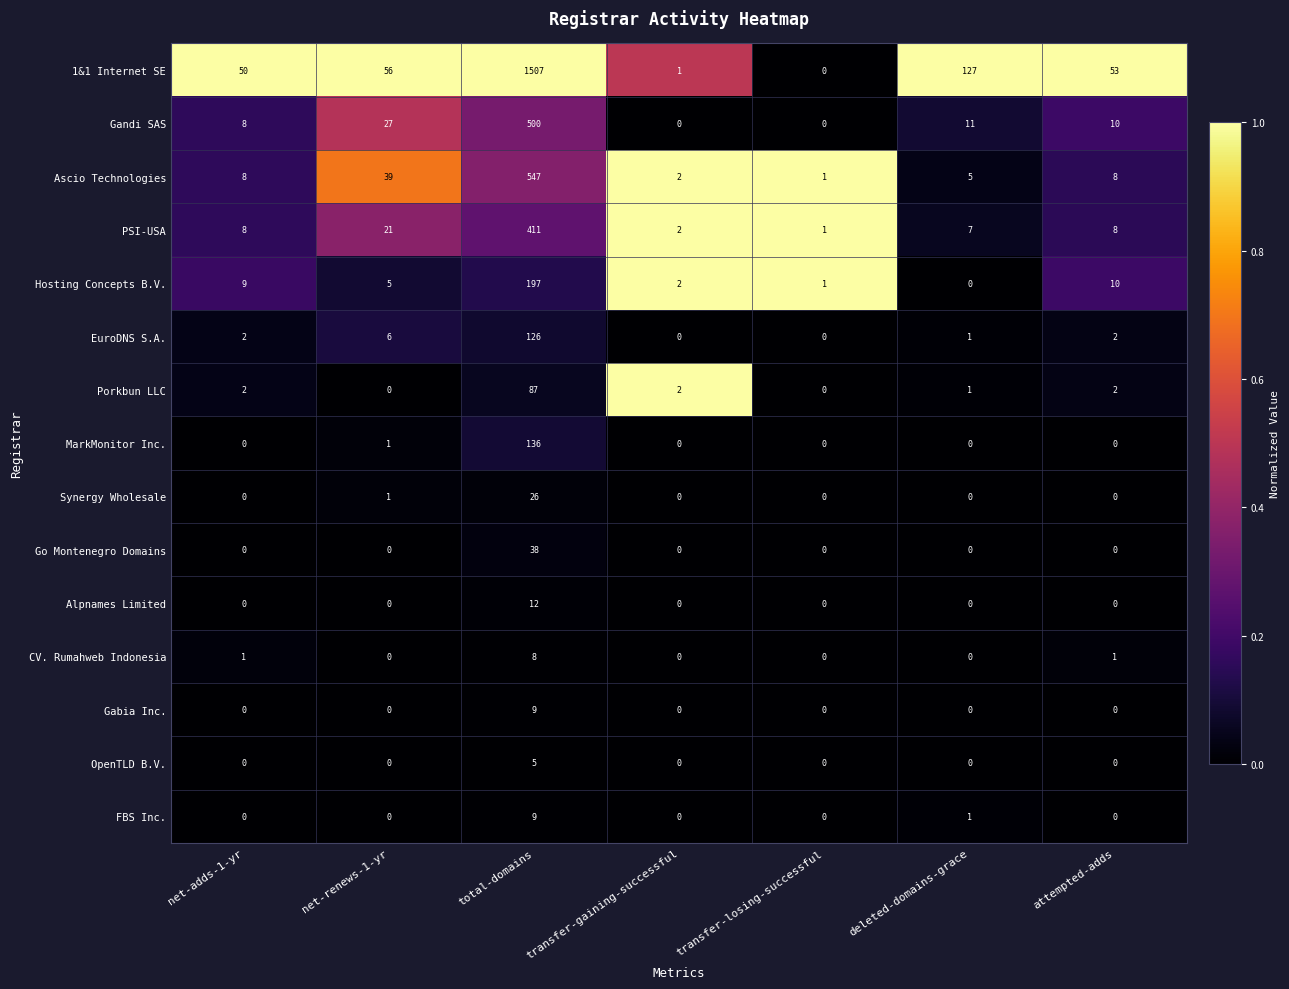

True or false: EuroDNS S.A. has a value of 126 at total-domains.

True